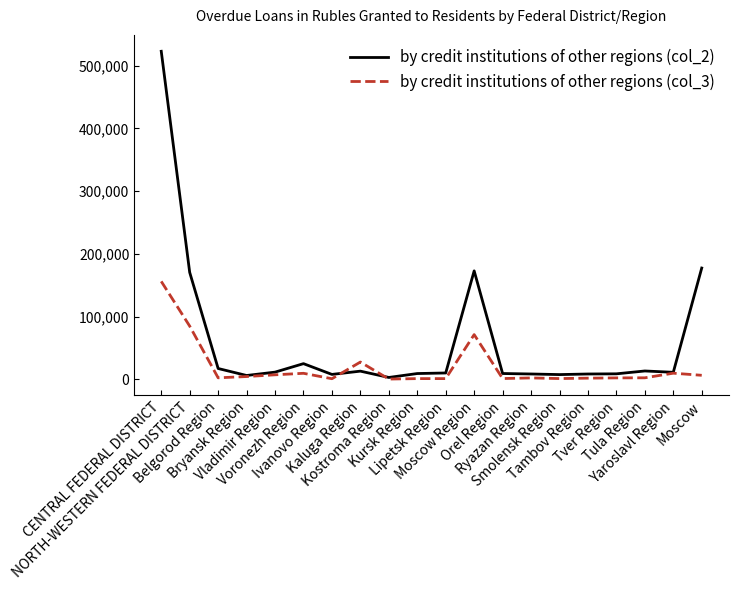

What is the maximum value shown in the chart?

522748